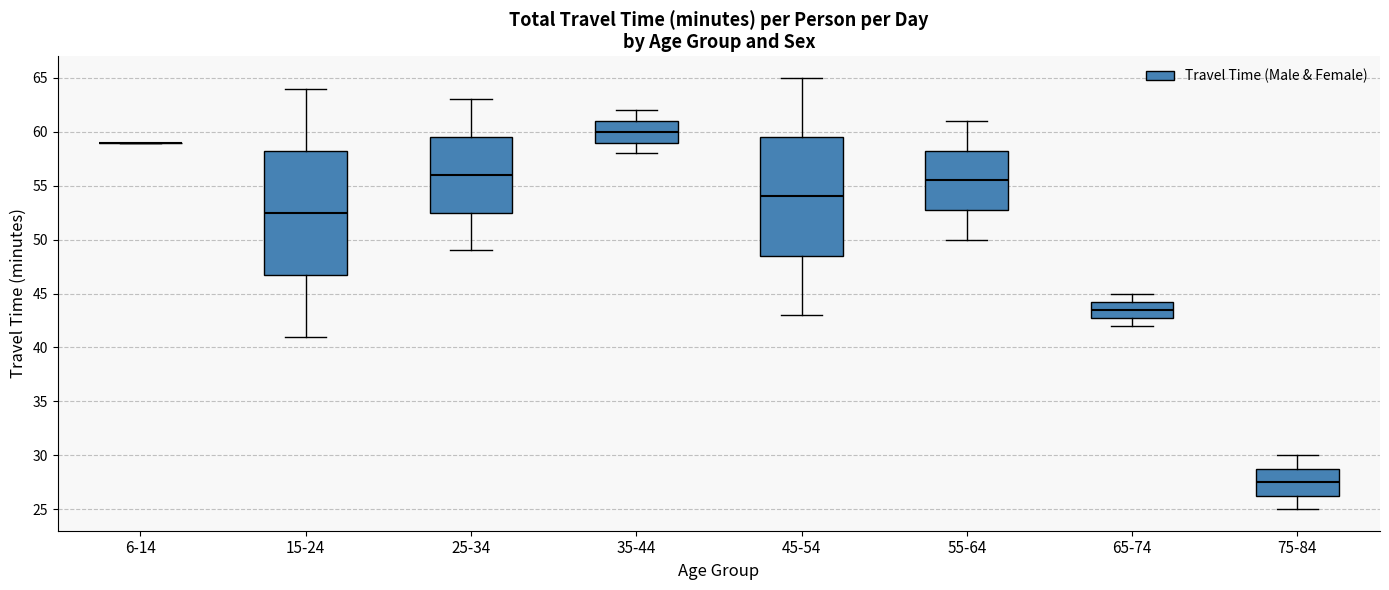

Where does the median line of the box for 35-44 sit on the y-axis? The values are not printed on the chart, so give them approximately, as read against the axis.

60.0